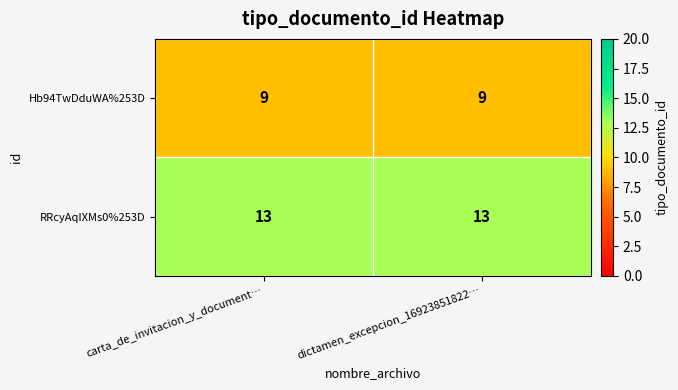

How many data points does each series have?

2